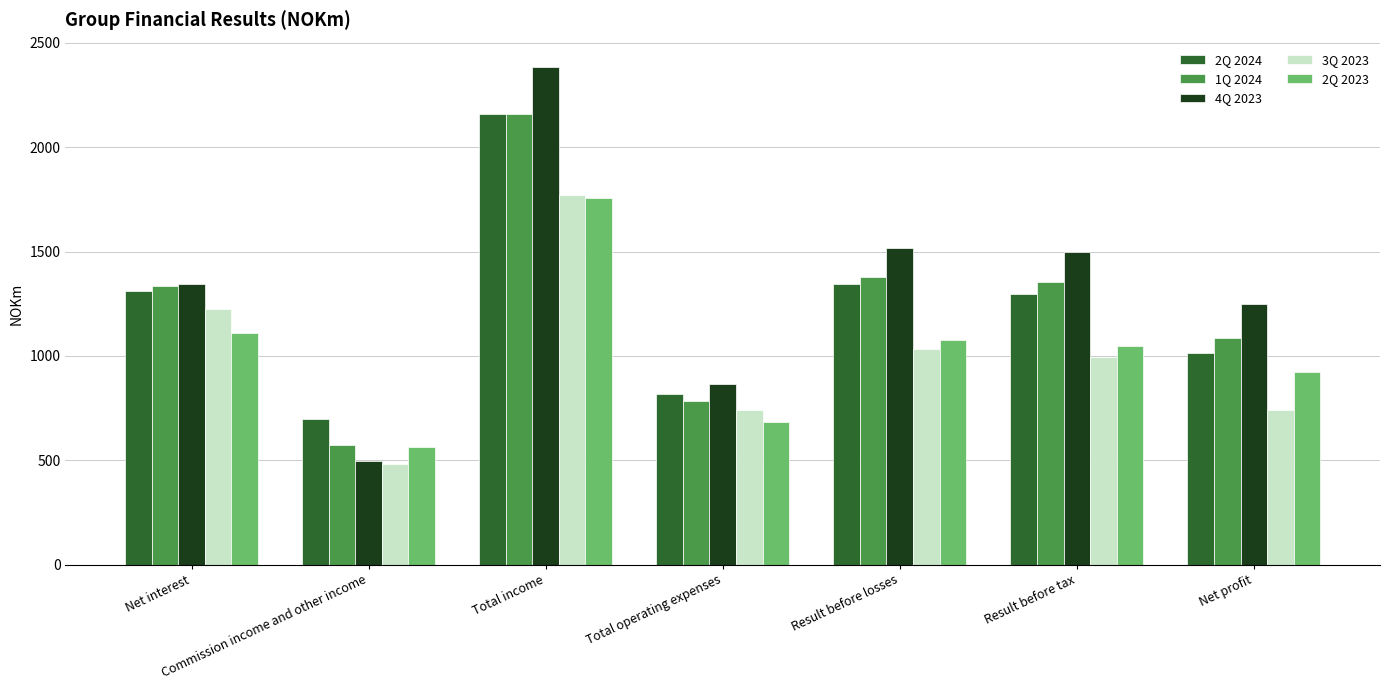

Which series has the widest spread of values?

4Q 2023